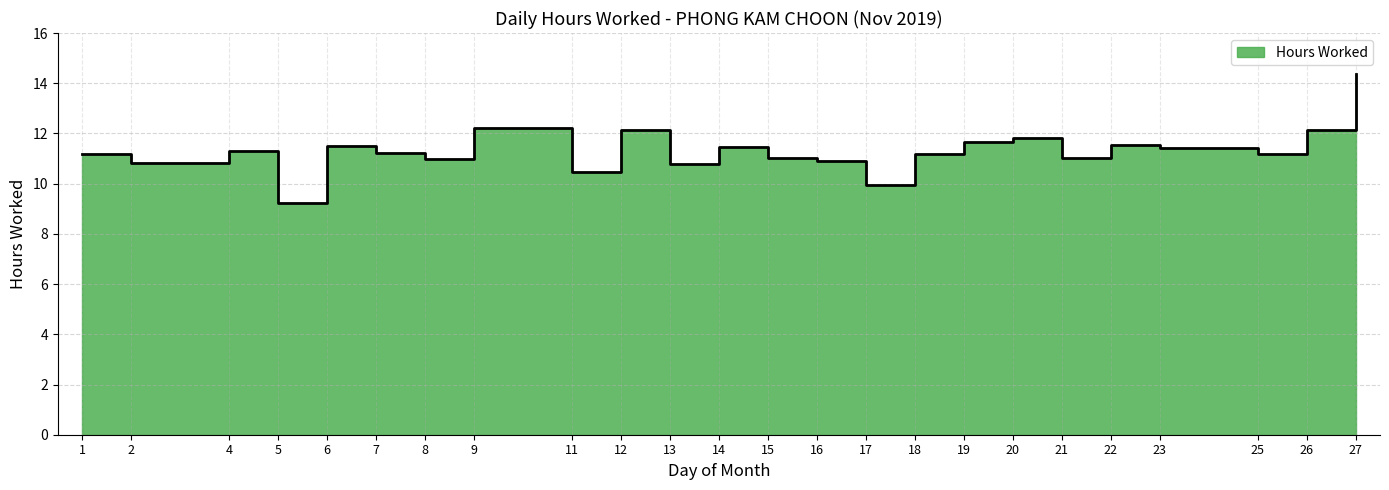

At which label does the data first exceed 11?

1